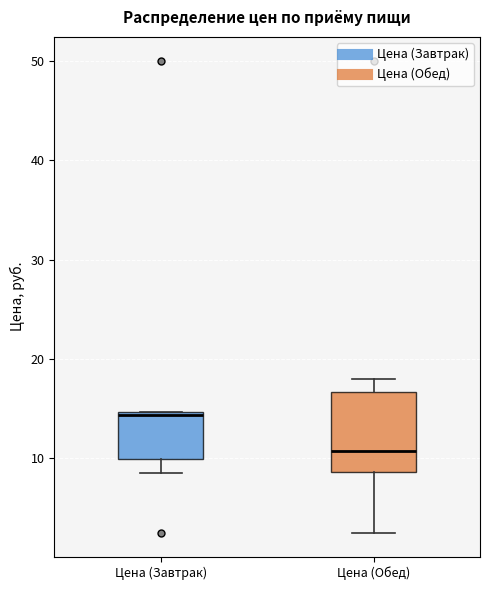

Reading left to right, read every box against the y-axis: the position of its median line, the range the box covers, and the ends of its whiskers. The values are not printed on the chart, so give them approximately, as read against the axis.

Цена (Завтрак): median 14, box 10 to 15, whiskers 9 to 15
Цена (Обед): median 11, box 9 to 17, whiskers 3 to 18